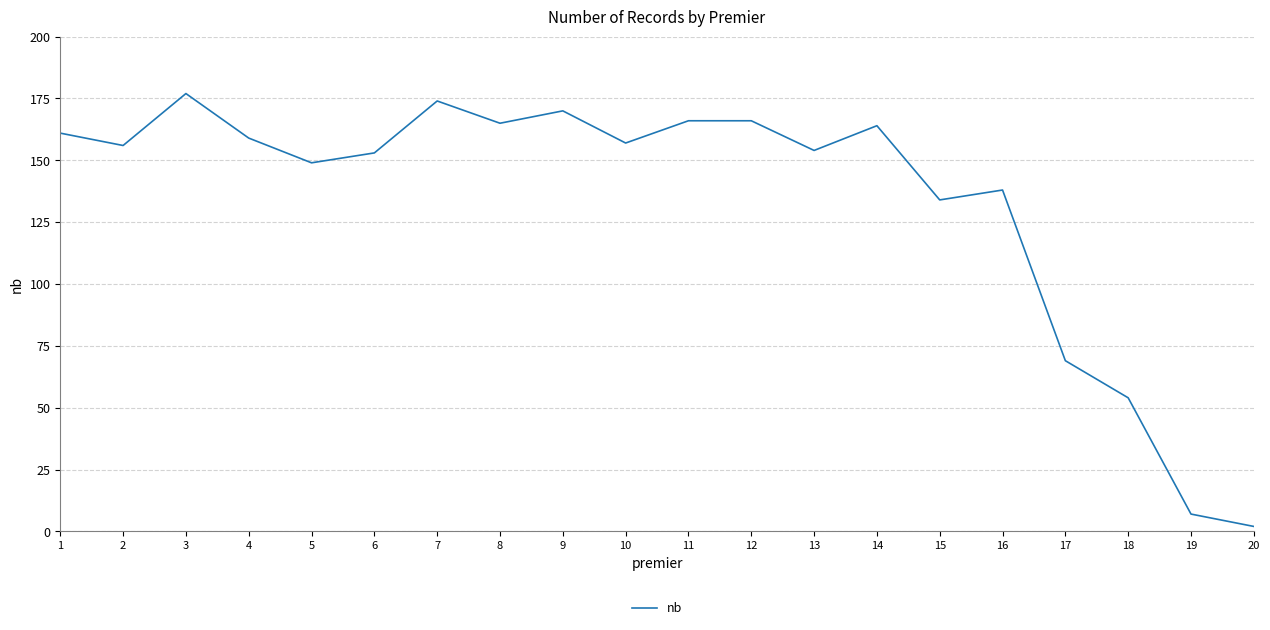

What is the greatest value displayed?

177